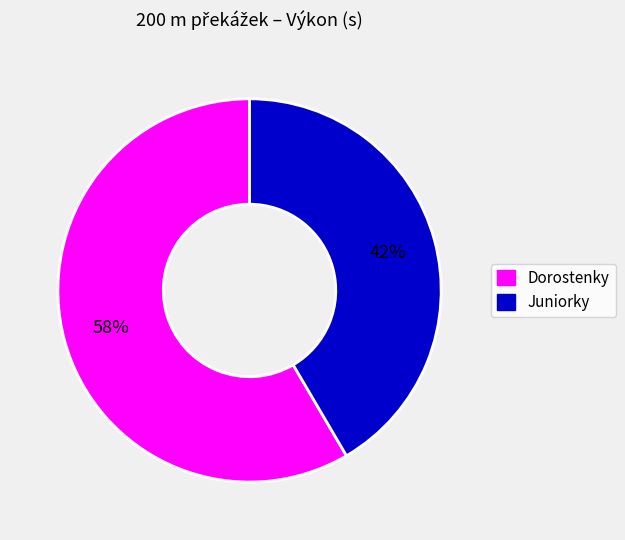

How many slices are in this pie chart?

2